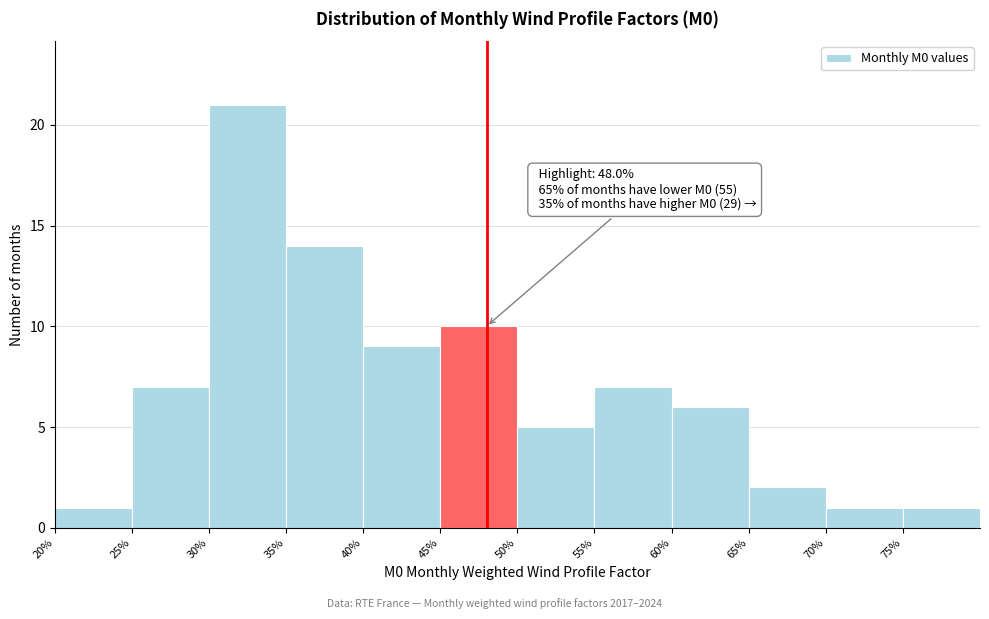

Which range on the x-axis has the tallest bar?

30 to 35